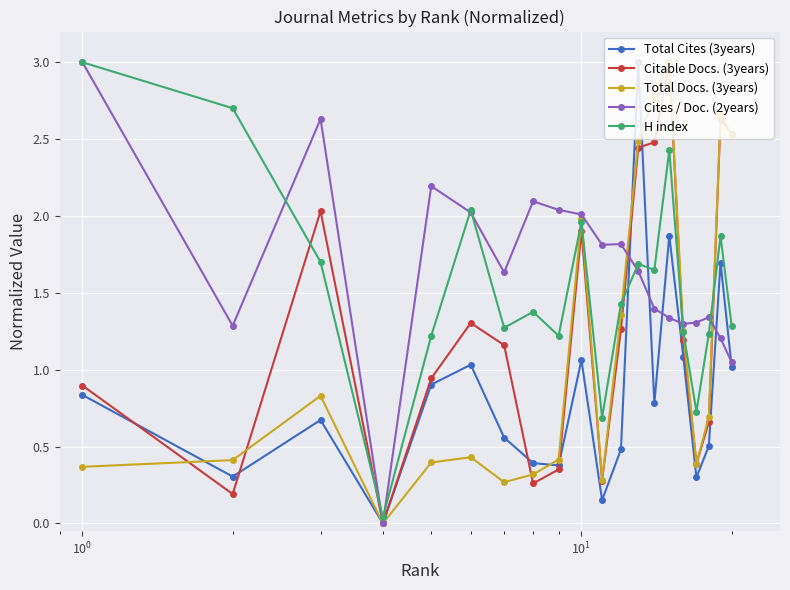

How many positive values does the Cites / Doc. (2years) series have?

19